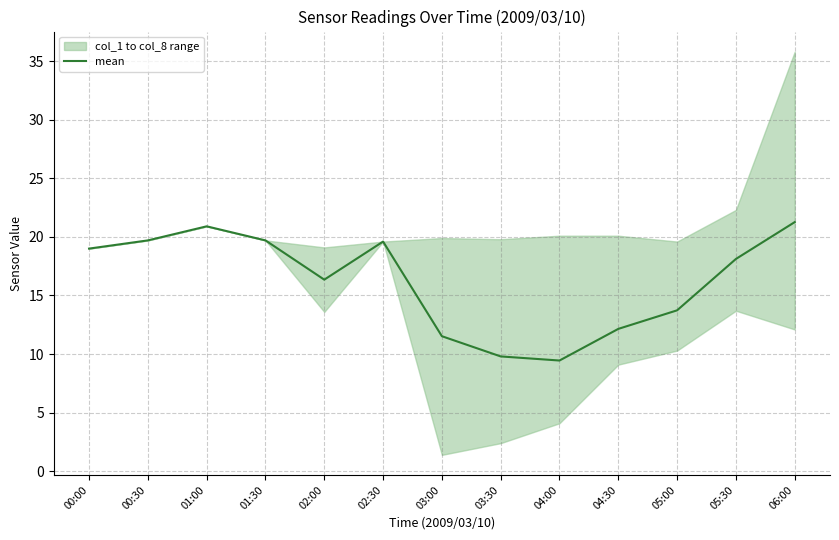

How many lines are shown in the chart?

1